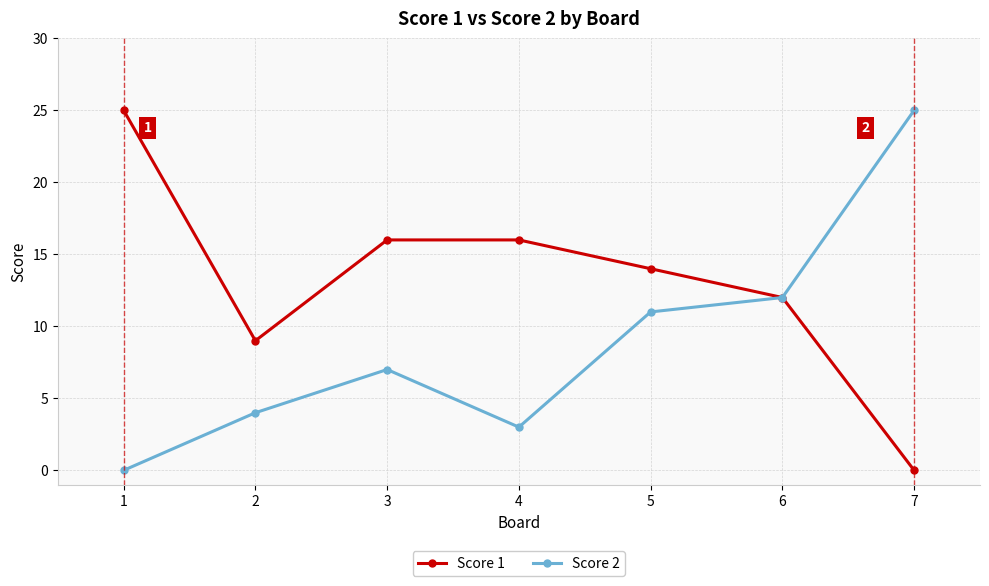

Reading left to right, transcribe all the data shown in this chart.

Score 1: 25	9	16	16	14	12	0
Score 2: 0	4	7	3	11	12	25